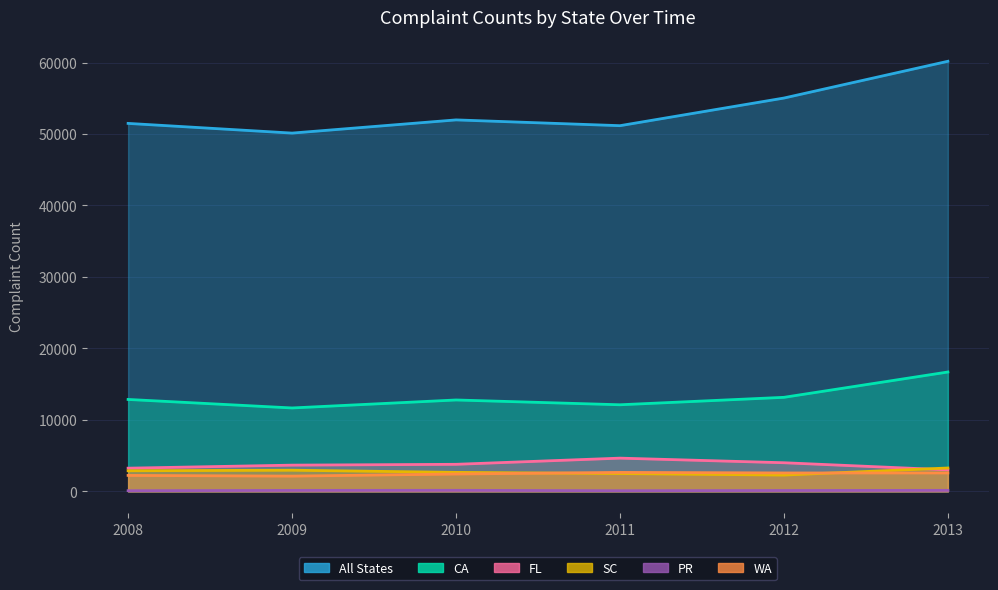

The value of PR at 2008 is 98. True or false?

True